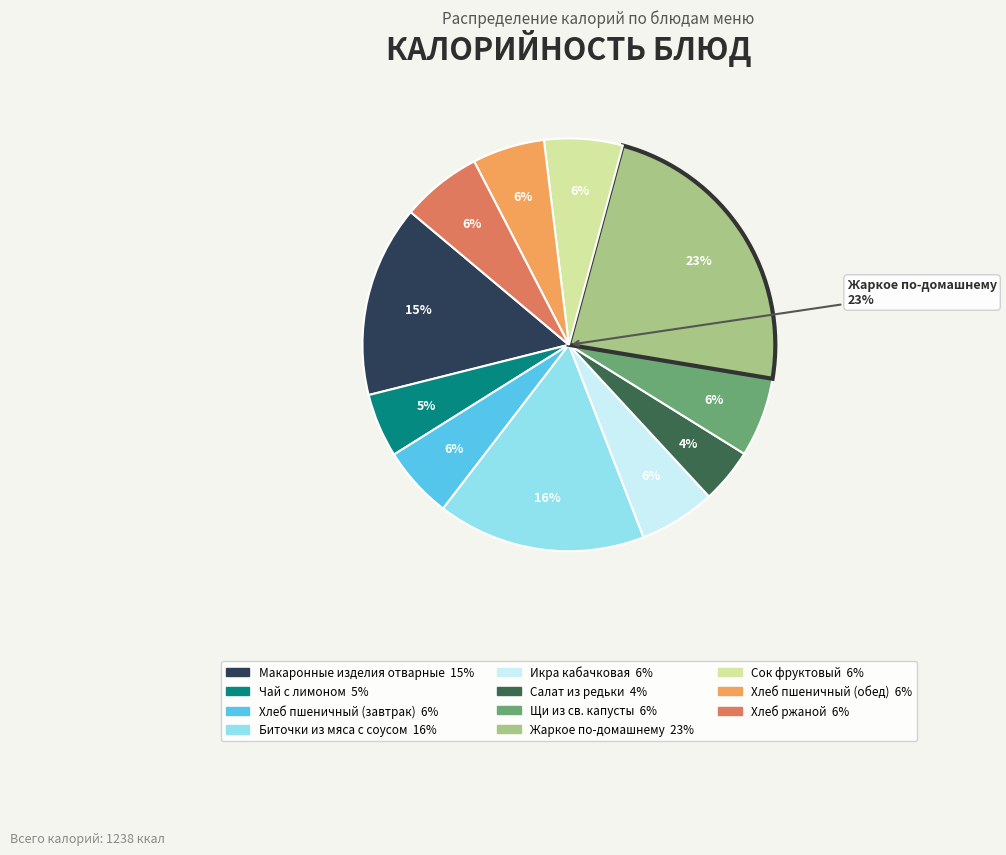

To the nearest percent, what is the combined percentage of Жаркое по-домашнему and Хлеб ржаной?

30%